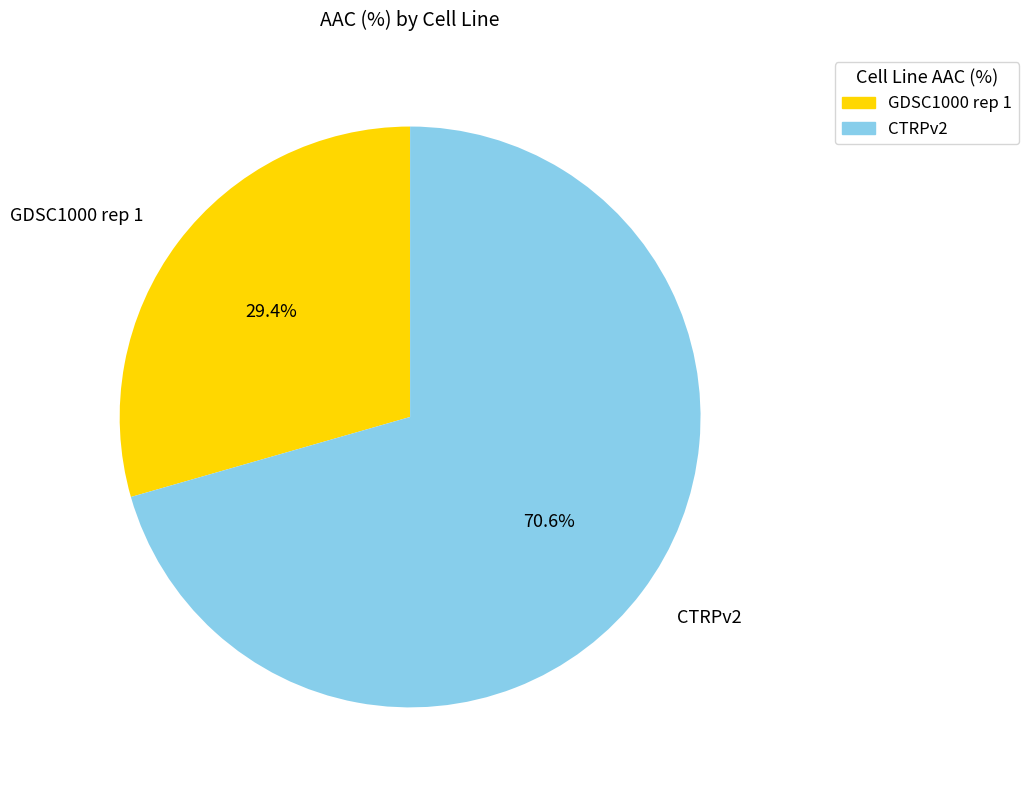

What percentage is NOT represented by GDSC1000 rep 1?

70.6%